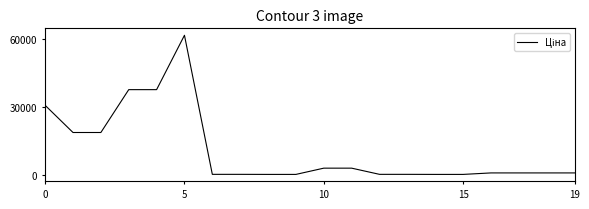

What is the greatest value displayed?

61434.3